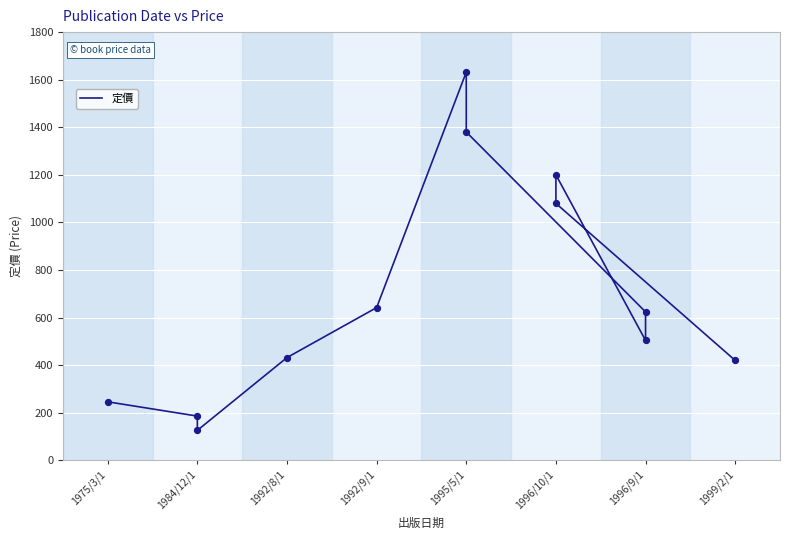

Which has a higher value, 1992/8/1 or 1992/9/1?

1992/9/1